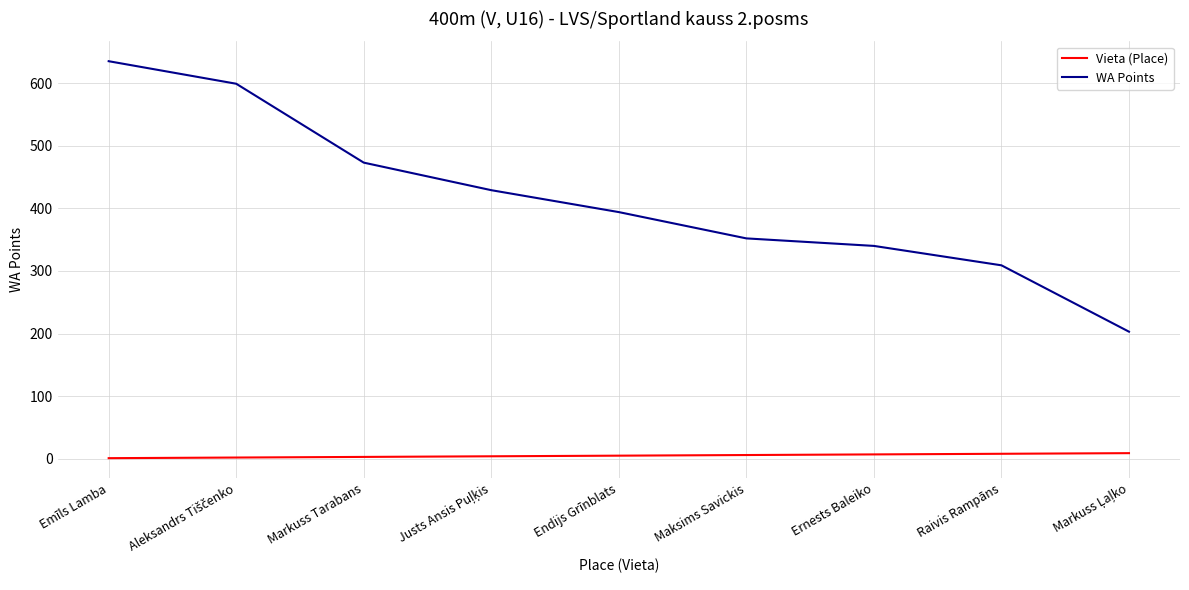

True or false: WA Points has a value of 635 at Emīls Lamba.

True